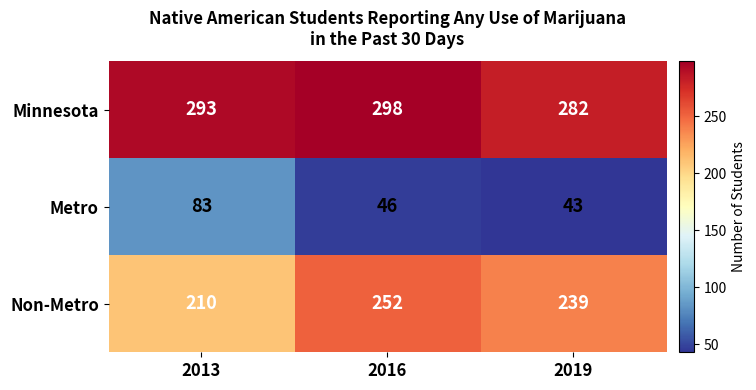

What is the sum of all Minnesota values?

873